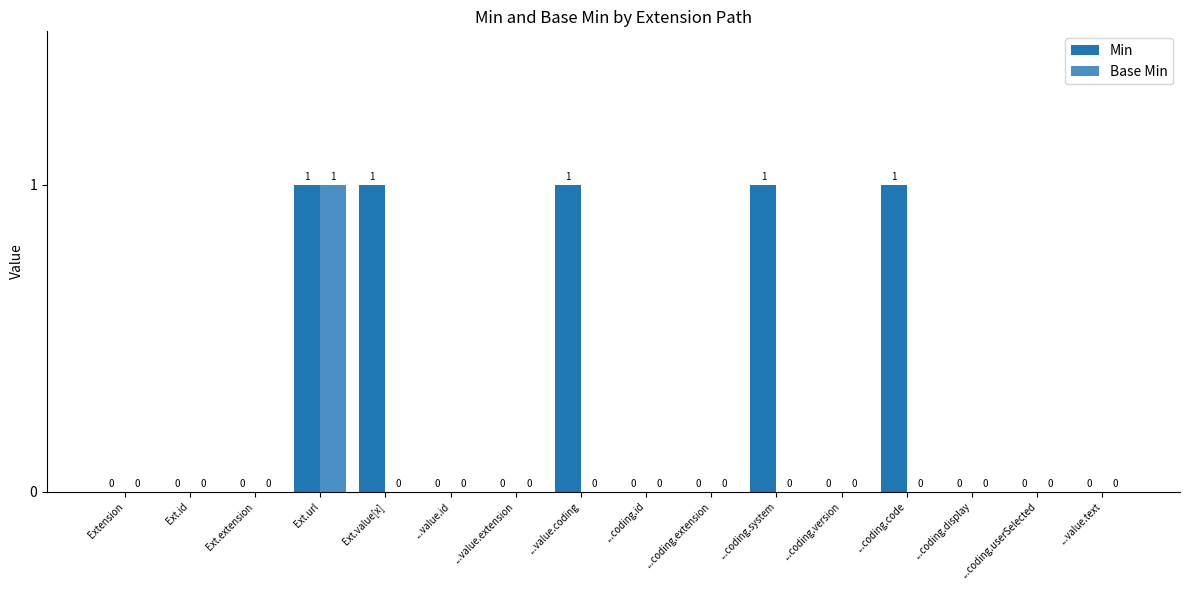

Reading left to right, transcribe all the data shown in this chart.

Min: 0	0	0	1	1	0	0	1	0	0	1	0	1	0	0	0
Base Min: 0	0	0	1	0	0	0	0	0	0	0	0	0	0	0	0